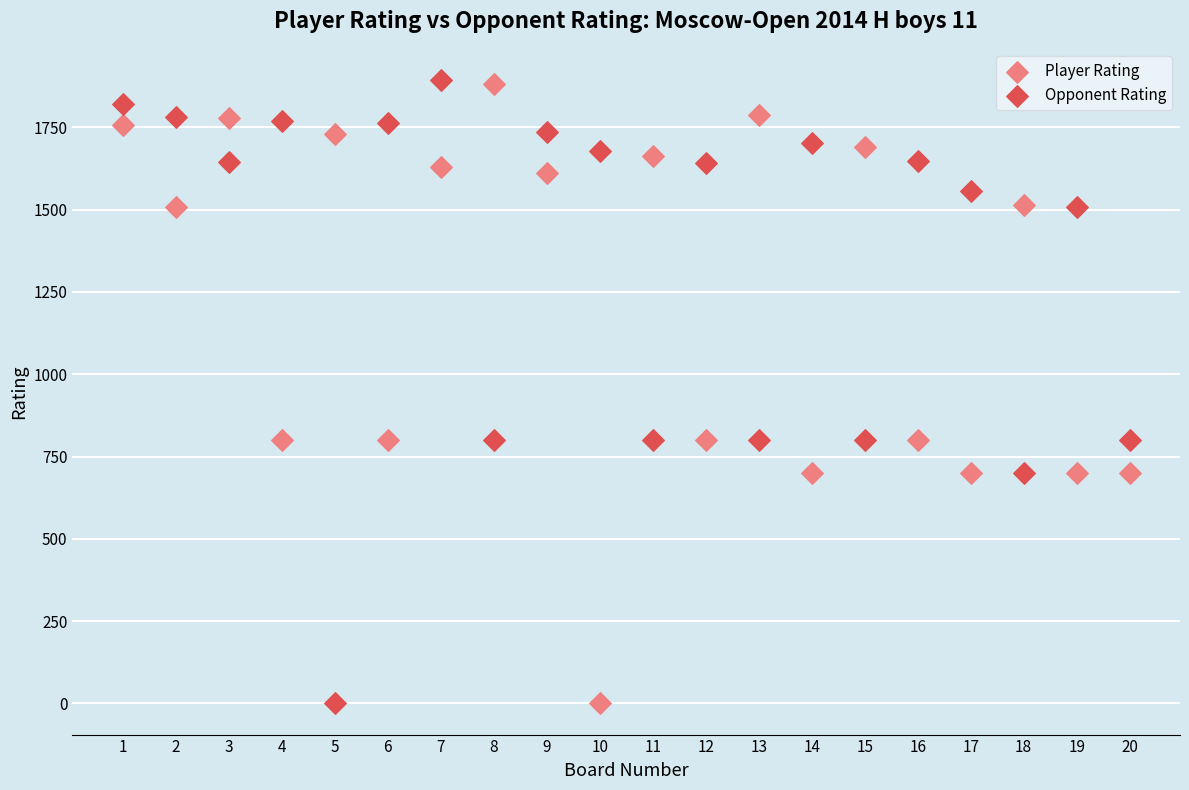

What are all the series names shown in the legend?

Player Rating, Opponent Rating